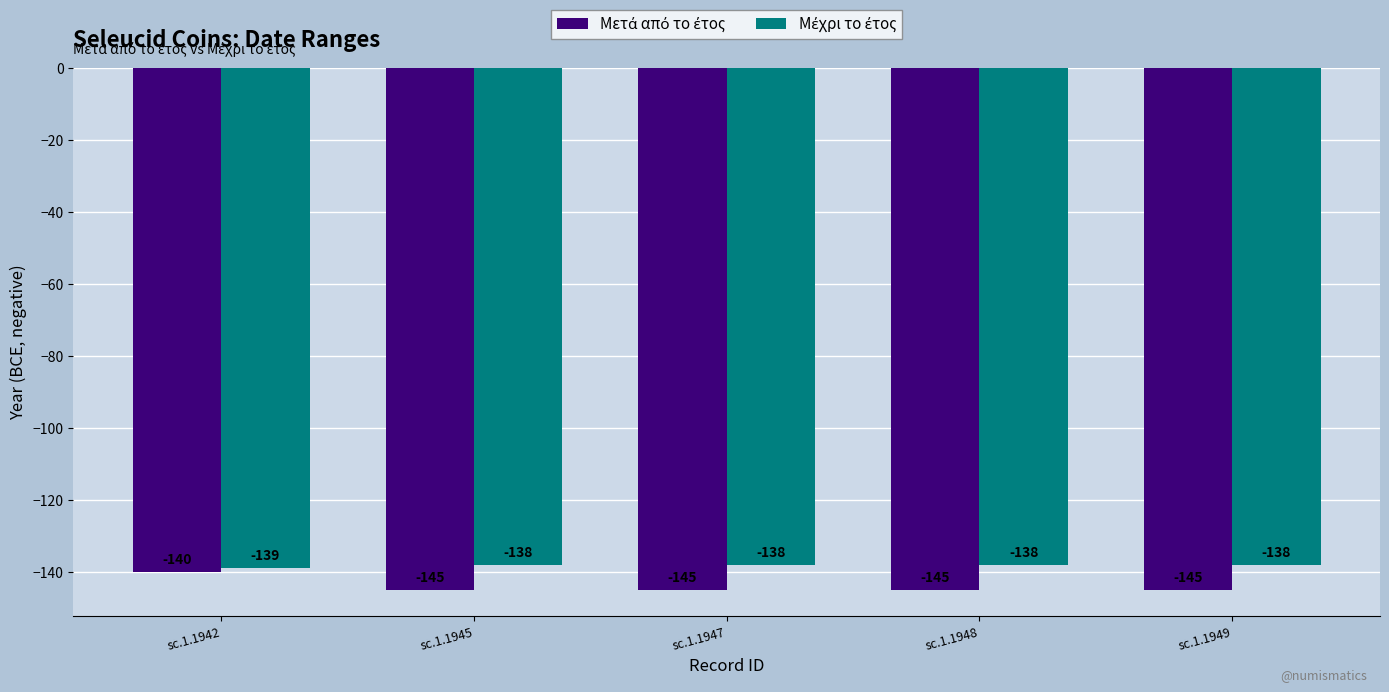

What is the spread (max minus min) of values at sc.1.1947?

7